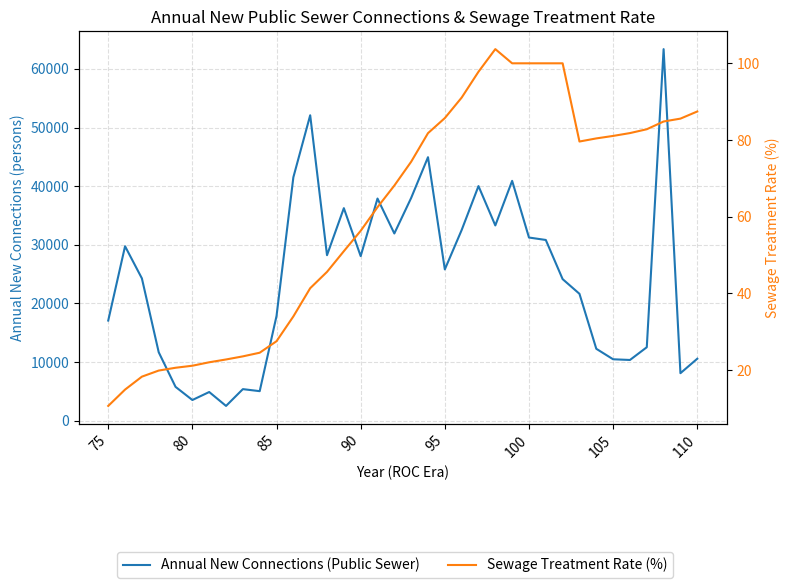

How many interior local valleys does the Annual New Connections (Public Sewer) series have?

10